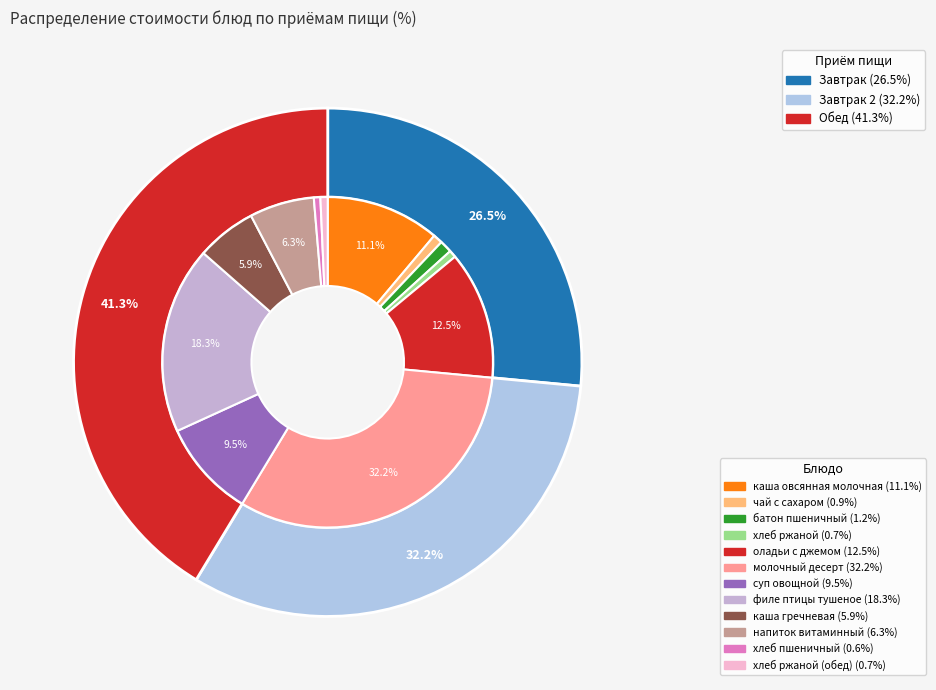

To the nearest percent, what portion does каша овсянная молочная represent?

11%